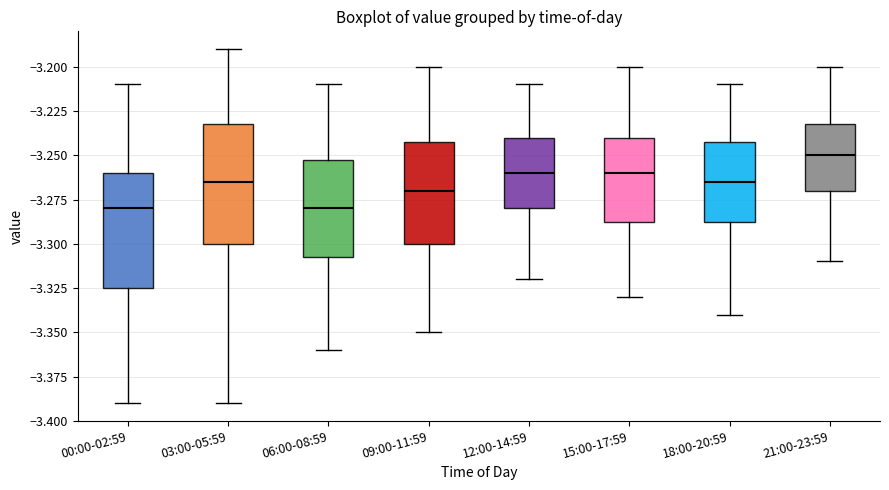

Where is the lower edge of the box for 03:00-05:59 on the y-axis? The values are not printed on the chart, so give them approximately, as read against the axis.

-3.300